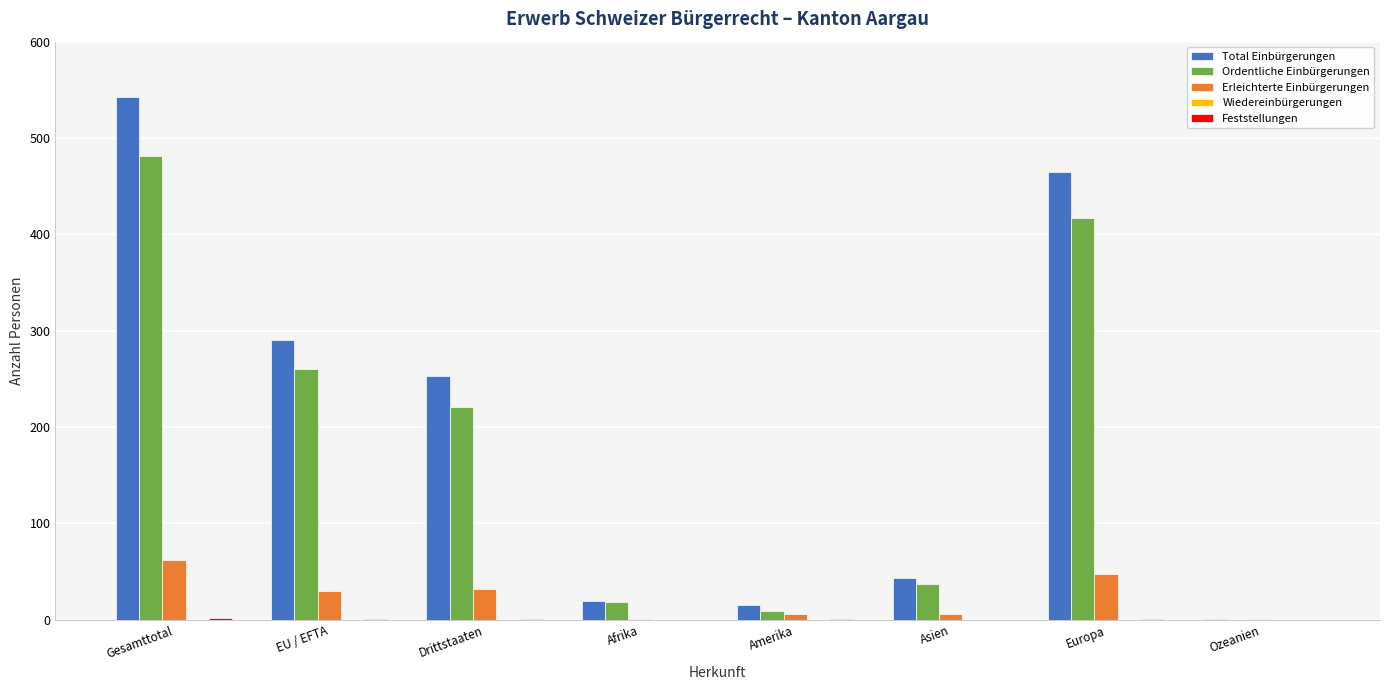

How many series are shown in this chart?

4